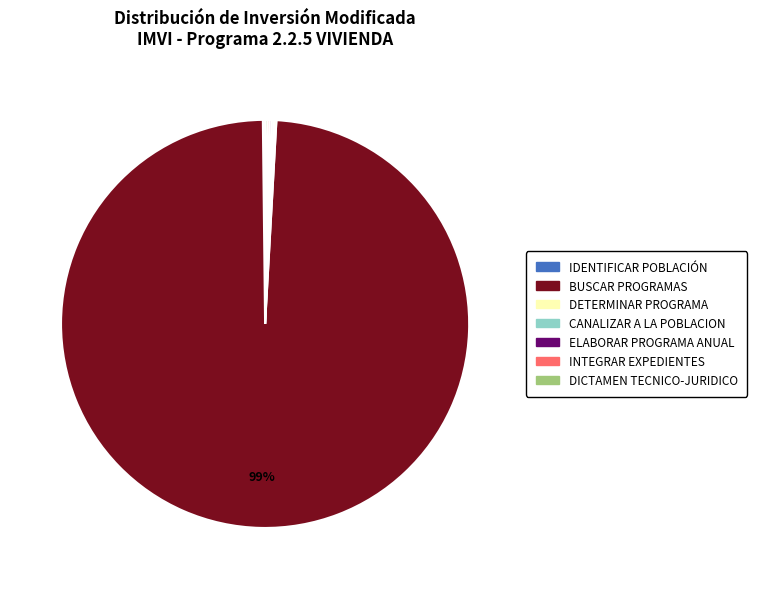

What is the majority slice?

BUSCAR PROGRAMAS